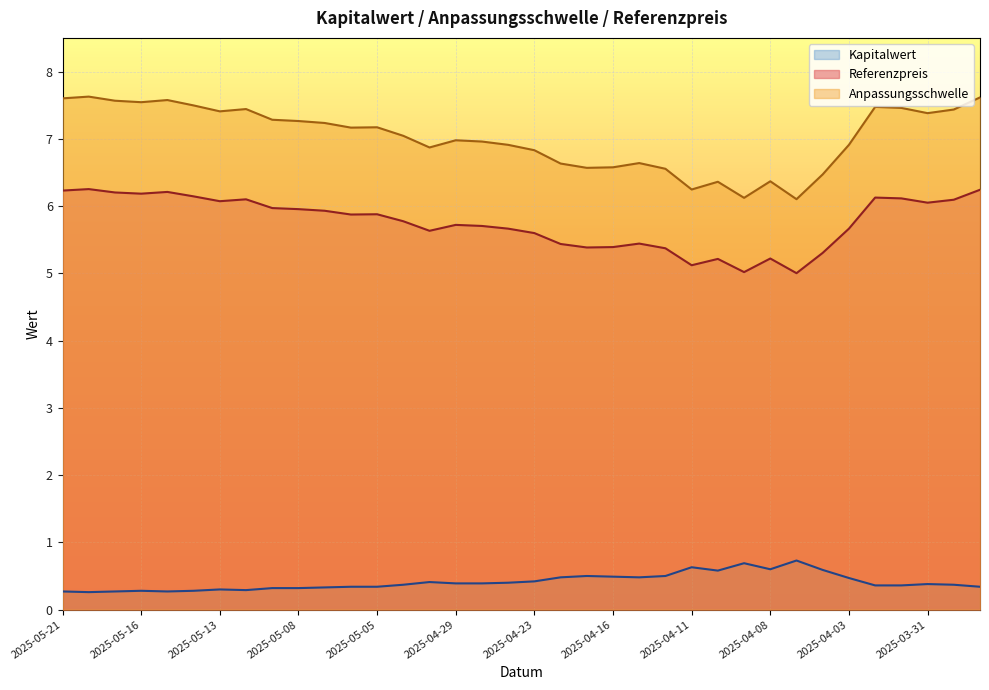

What position from the left is 2025-04-29?

16